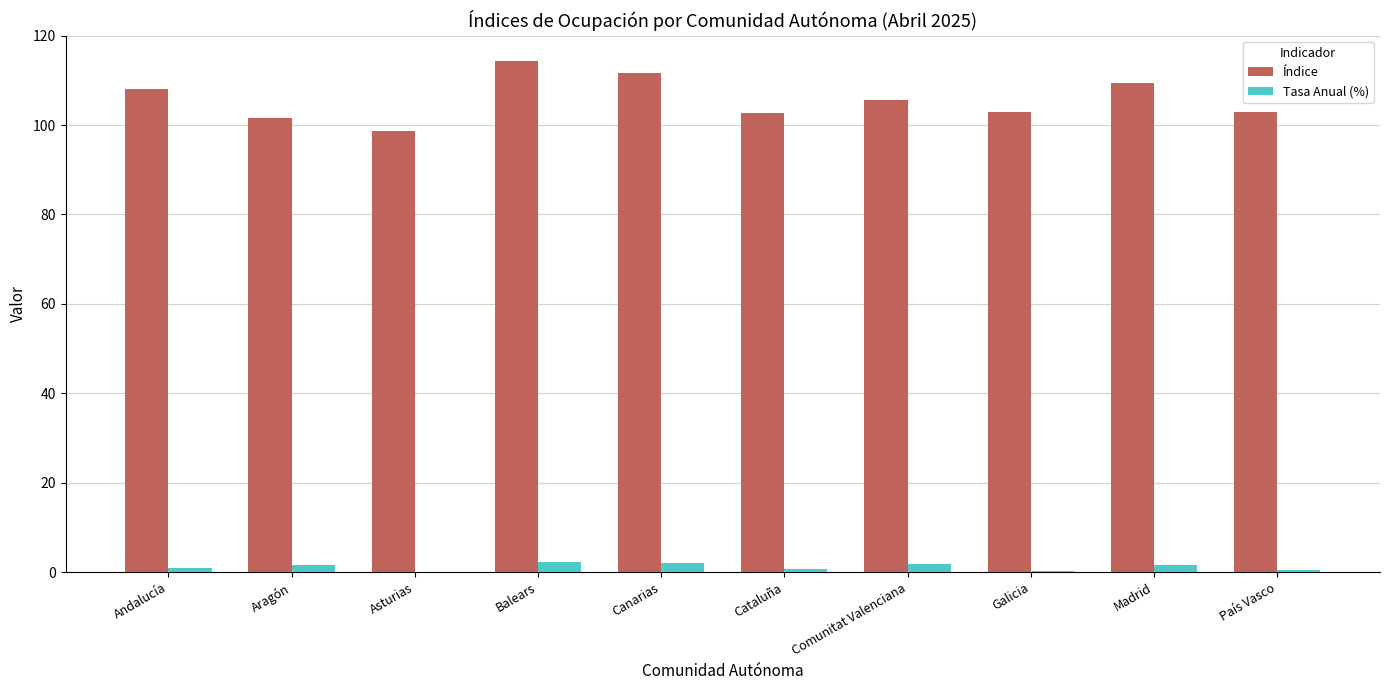

The Índice series shows 66.4 at Madrid. True or false?

False